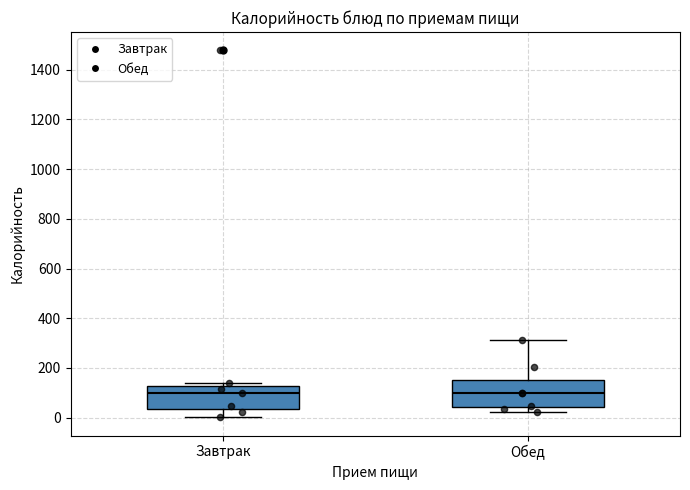

Reading left to right, transcribe this box plot: for each box, give where its median line is, the range the box spans, and where its two whiskers end, as read against the y-axis. The values are not printed on the chart, so give them approximately, as read against the axis.

Завтрак: median 100, box 40 to 120, whiskers 0 to 140
Обед: median 100, box 40 to 160, whiskers 20 to 320